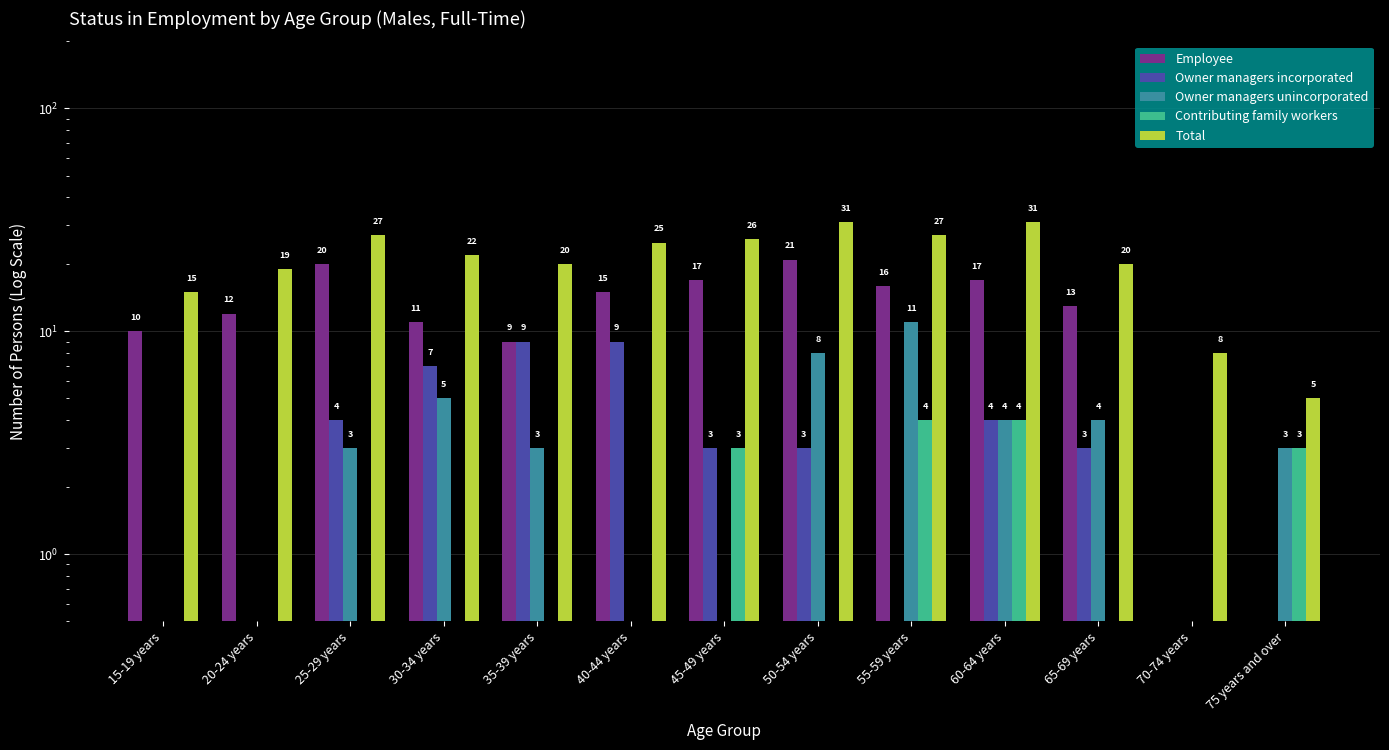

How many data points in Owner managers unincorporated are above 3?

5